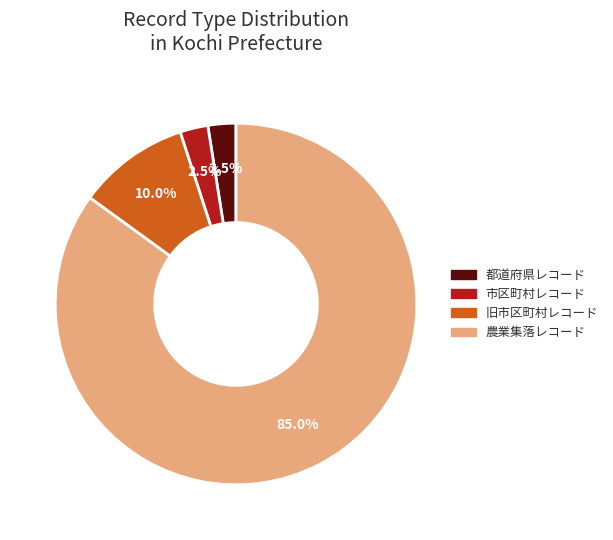

Approximately how many times larger is the value at 都道府県レコード compared to 市区町村レコード?

1.0